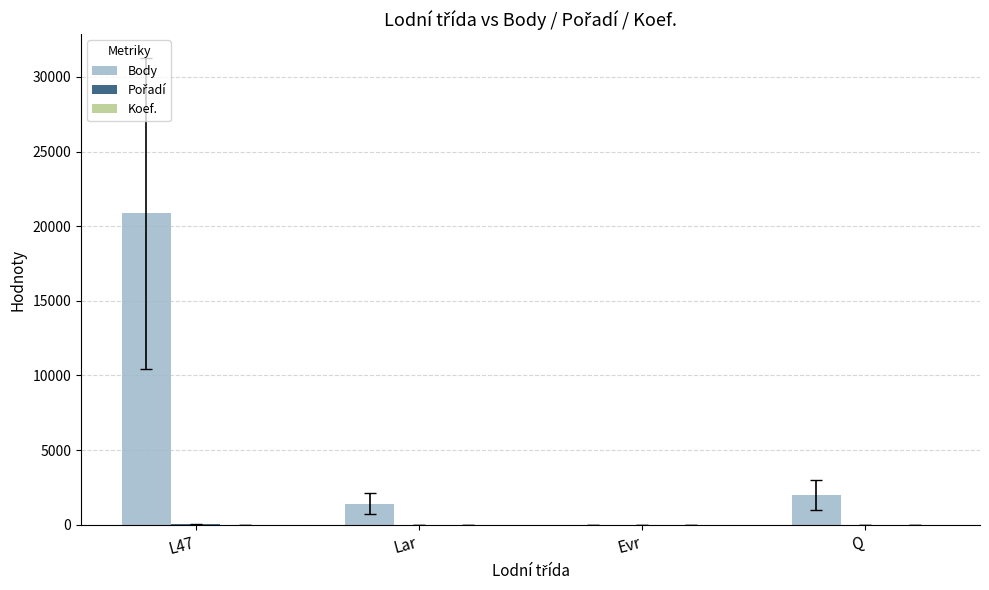

Is it true that Body equals 0.0 at Evr?

True